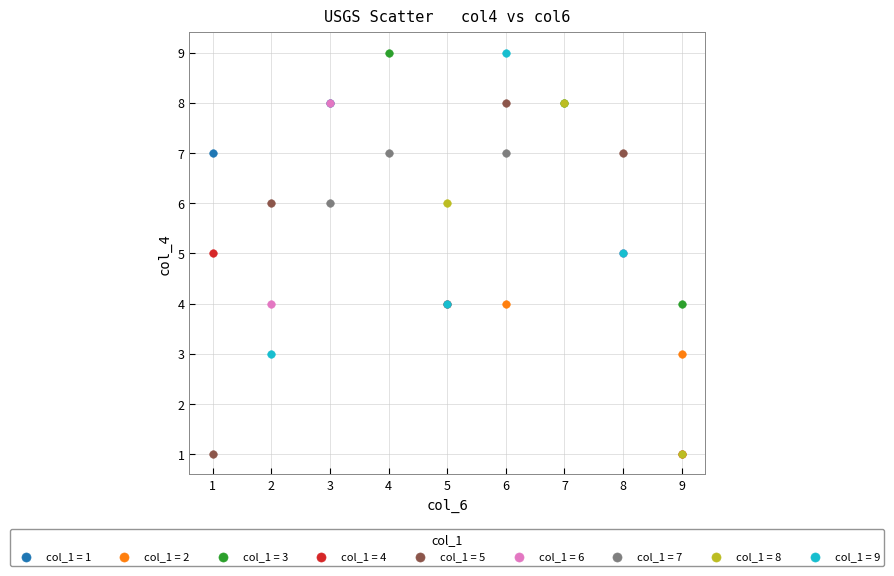

What are all the series names shown in the legend?

col_1 = 1, col_1 = 2, col_1 = 3, col_1 = 4, col_1 = 5, col_1 = 6, col_1 = 7, col_1 = 8, col_1 = 9